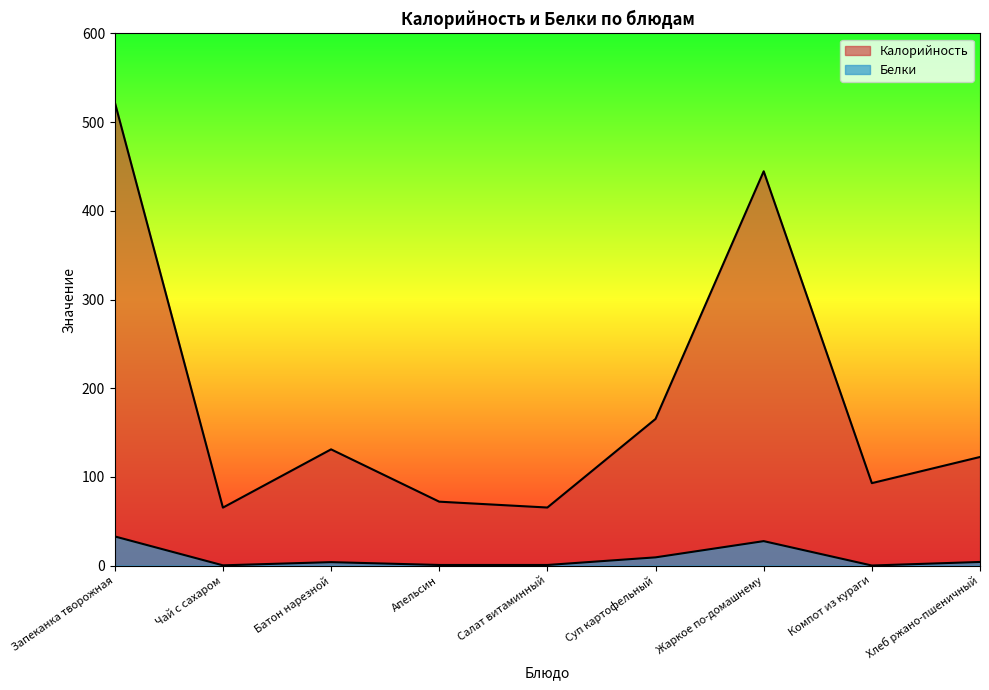

True or false: Белки has more than 1 interior local peaks.

True